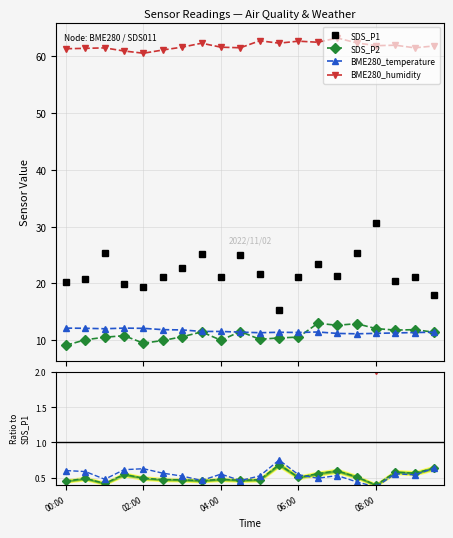

What position from the right is 04:00?

12